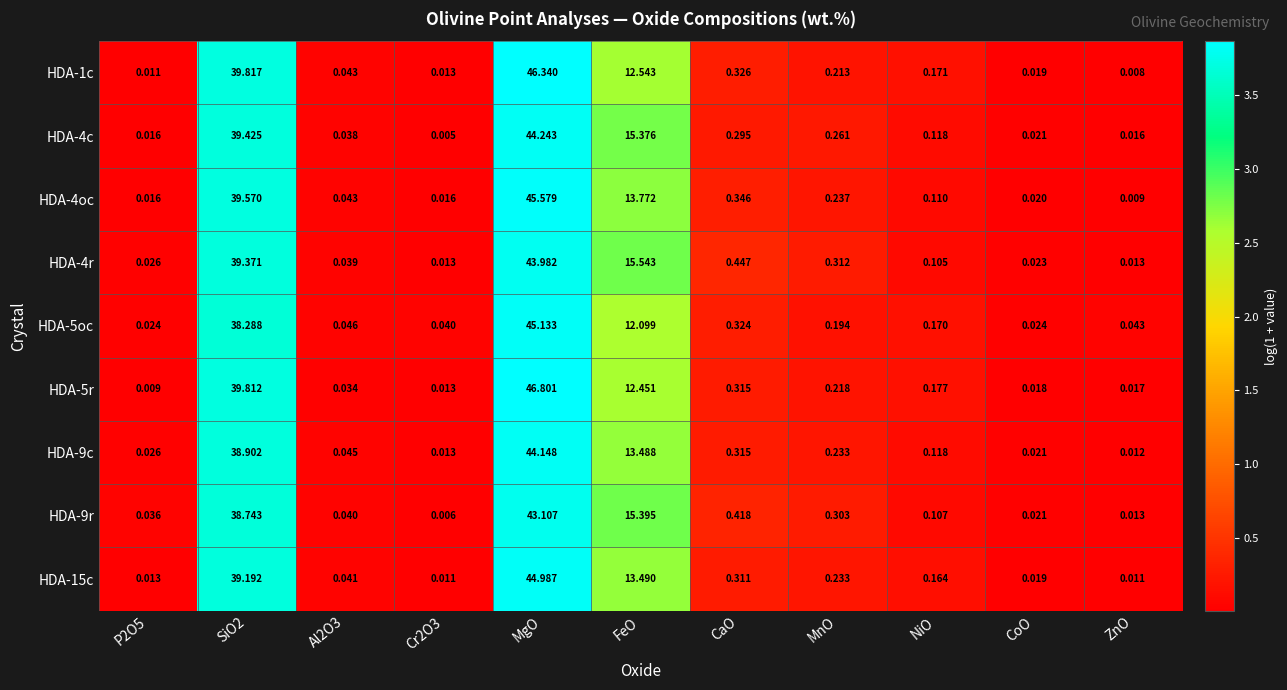

At which label does HDA-4oc reach its minimum?

ZnO